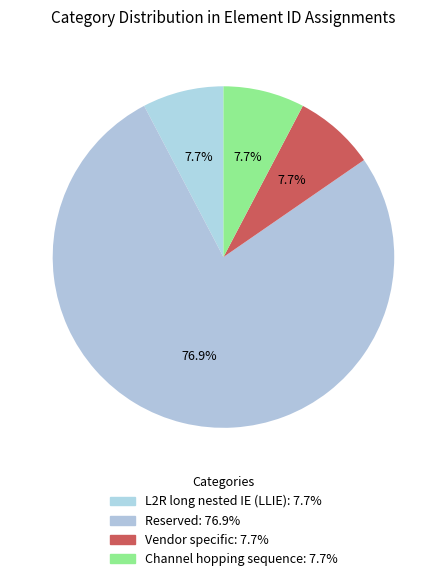

Does Channel hopping sequence account for over 50% of the chart?

No